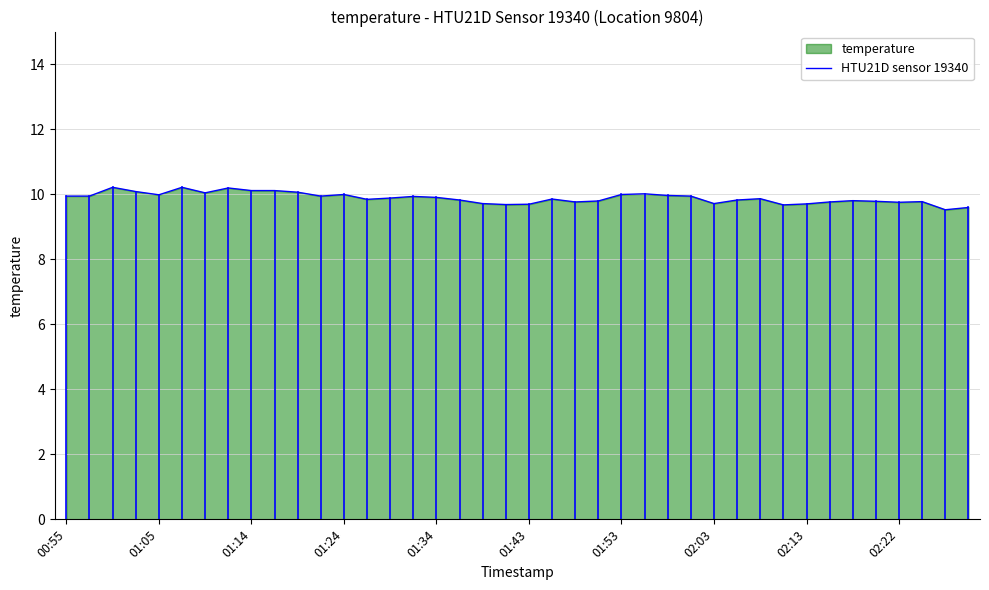

What is the minimum value shown in the chart?

9.5